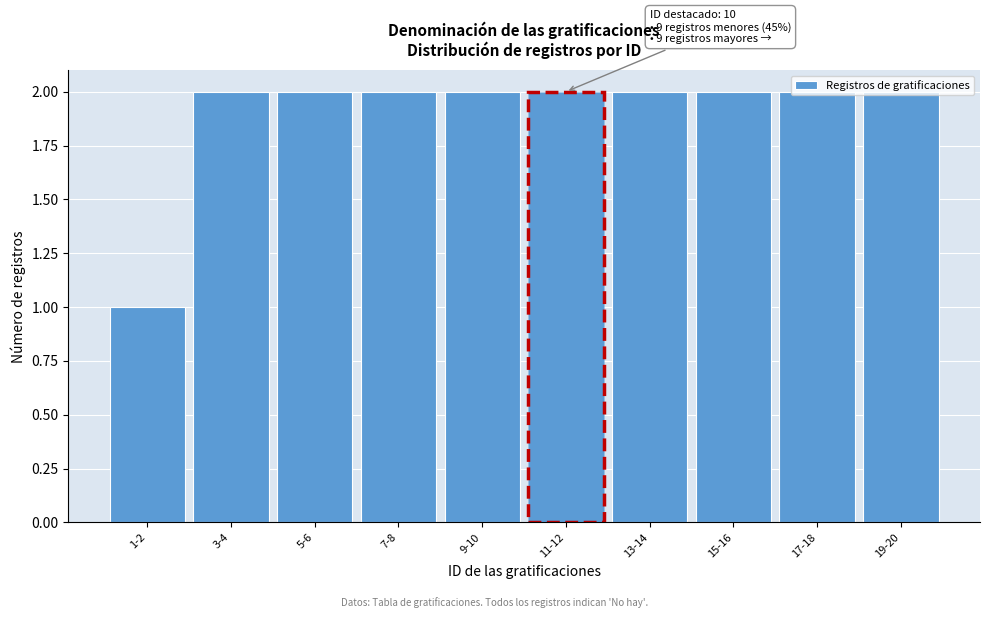

What is the sum of all values?

19